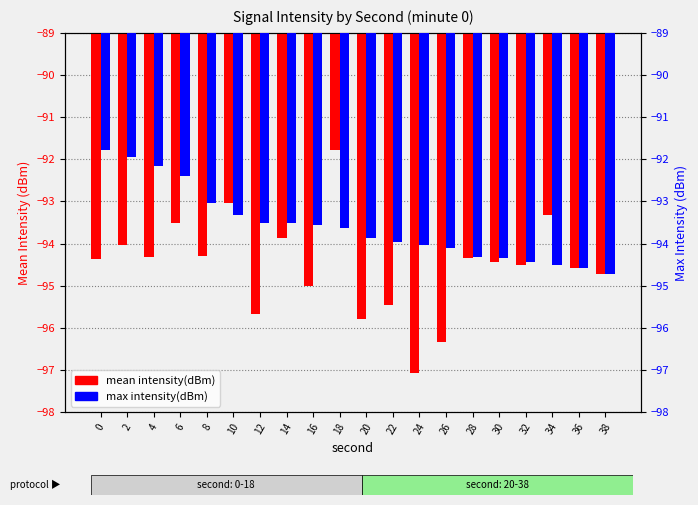

Which series has the largest total across all categories?

max intensity(dBm)